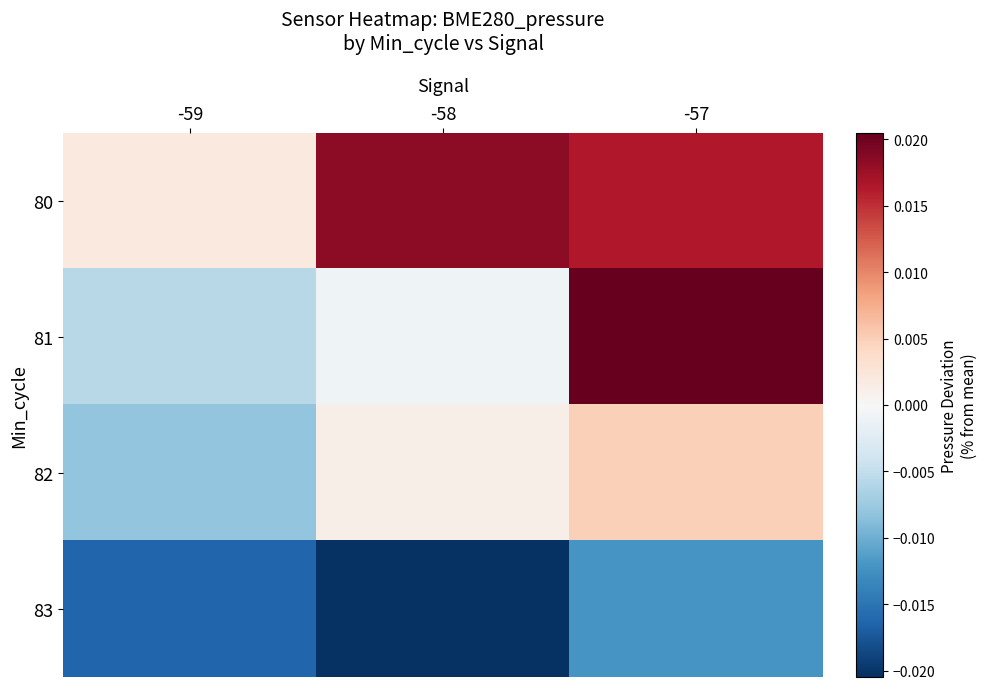

List the series in order of their peak value, lowest first.

83, 82, 80, 81